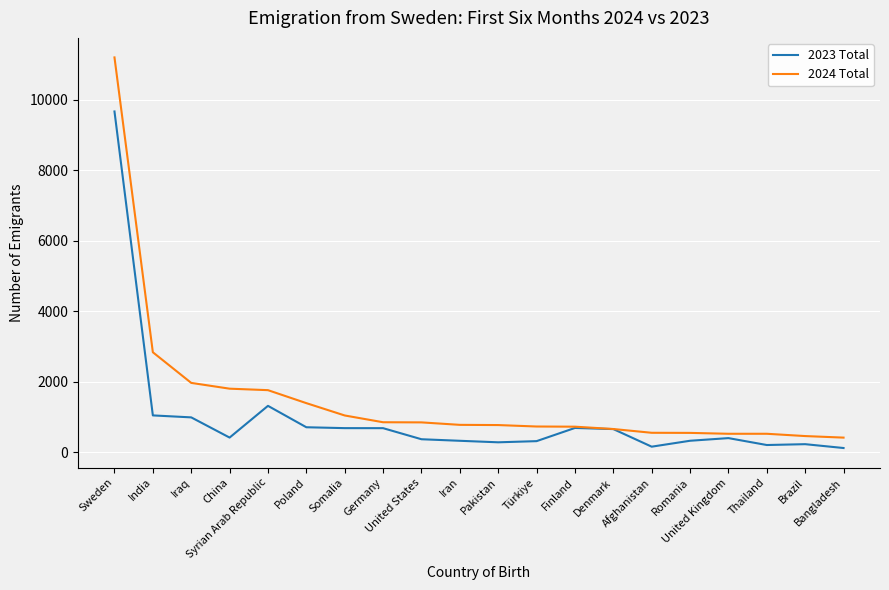

The value of 2023 Total at Thailand is 206. True or false?

True